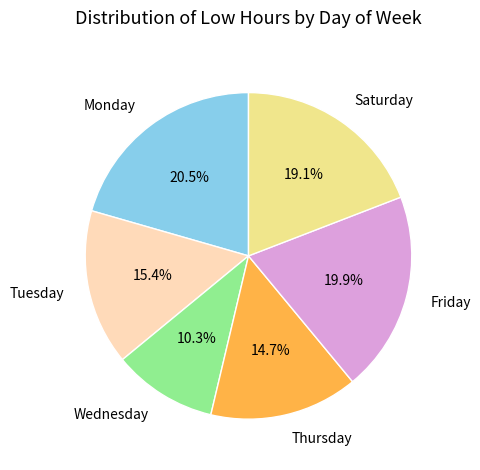

How much of the chart is everything except Wednesday?

89.7%